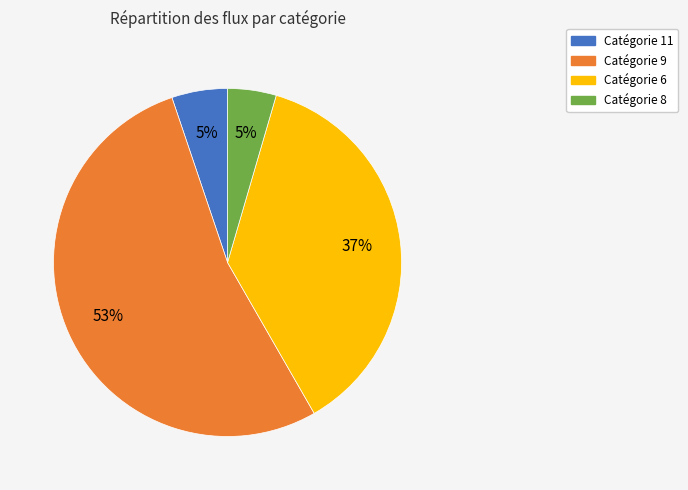

To the nearest percent, what is the difference between the Catégorie 11 and Catégorie 9 slice percentages?

48%